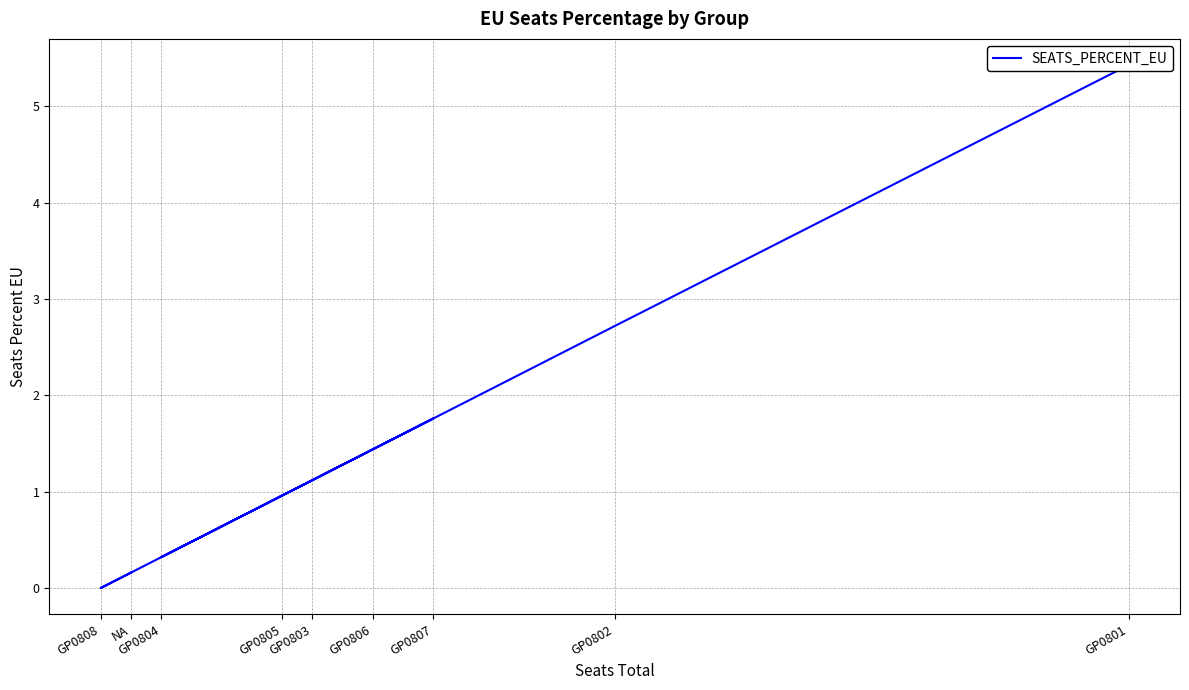

How many values exceed 1?

5